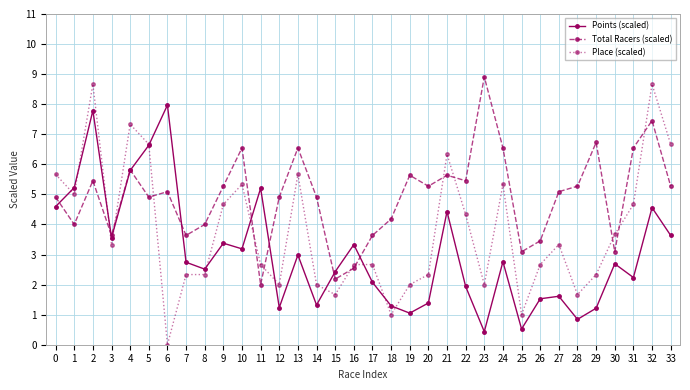

At which category does Place (scaled) reach its first local valley?

1